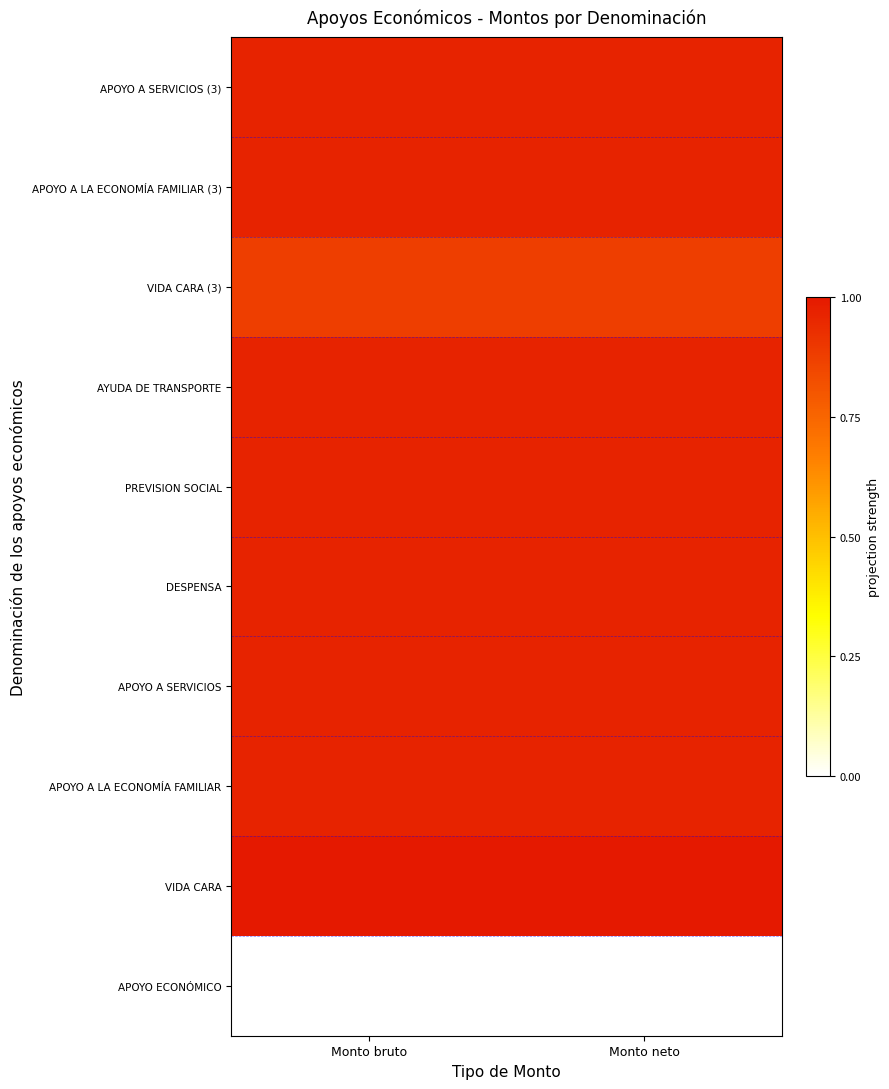

At Monto neto, list the series in order from smallest to largest.

APOYO ECONÓMICO, VIDA CARA (3), APOYO A LA ECONOMÍA FAMILIAR, APOYO A SERVICIOS, DESPENSA, PREVISION SOCIAL, AYUDA DE TRANSPORTE, APOYO A LA ECONOMÍA FAMILIAR (3), APOYO A SERVICIOS (3), VIDA CARA